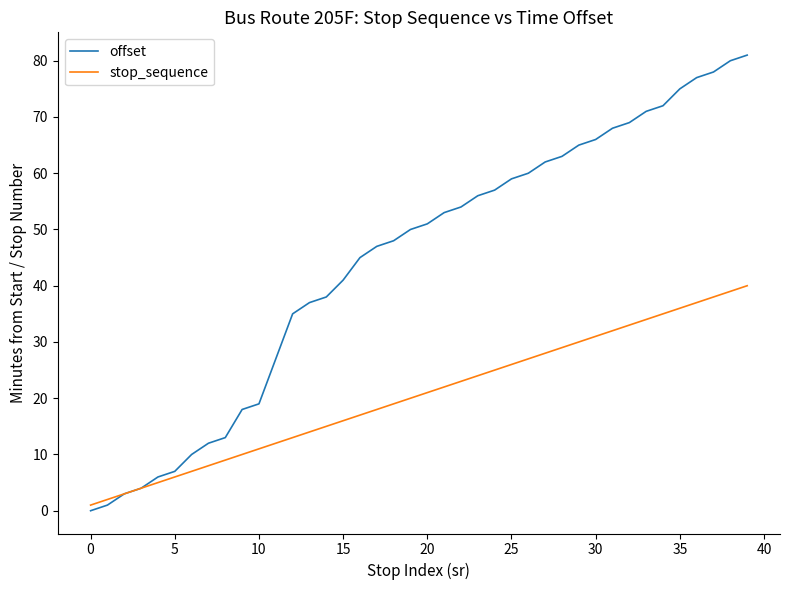

Rank the series by their average value, from lowest to highest.

stop_sequence, offset